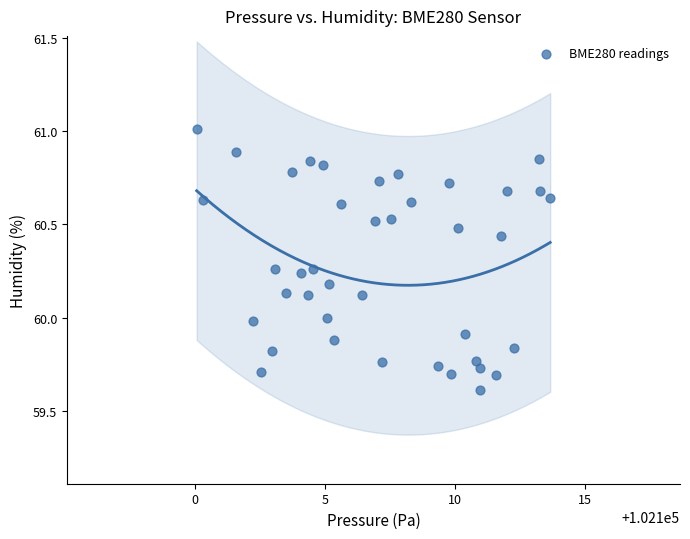

What is the range of X values (max minus min)?

13.6